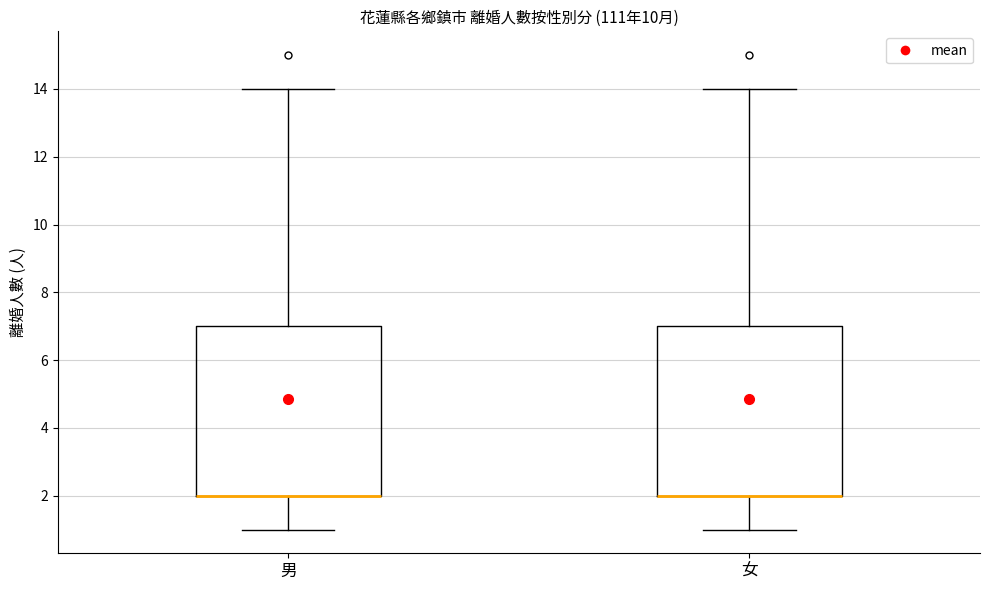

Where does the lower whisker of the box for 女 end on the y-axis? The values are not printed on the chart, so give them approximately, as read against the axis.

1